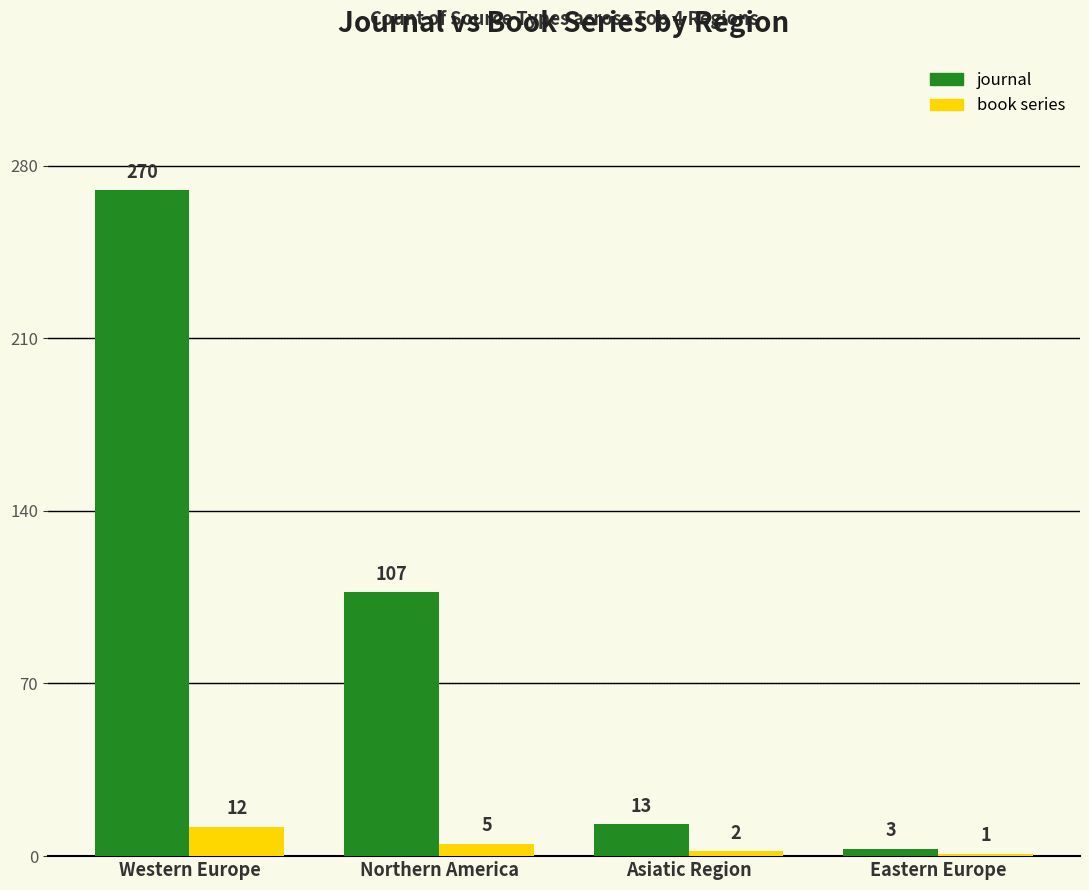

List the series in order of their overall mean, highest first.

journal, book series